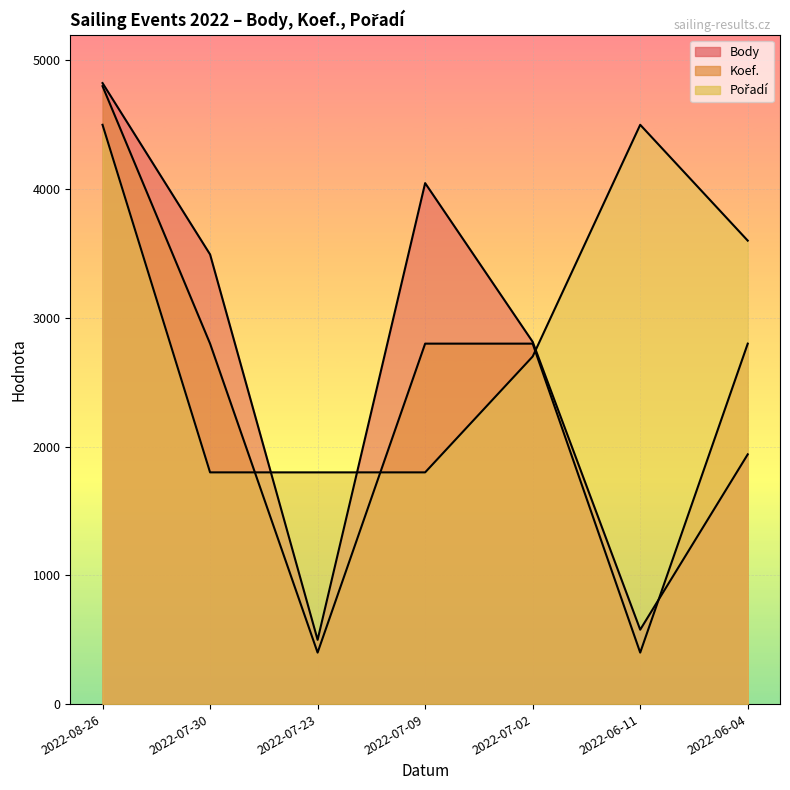

What position from the right is 2022-06-04?

1